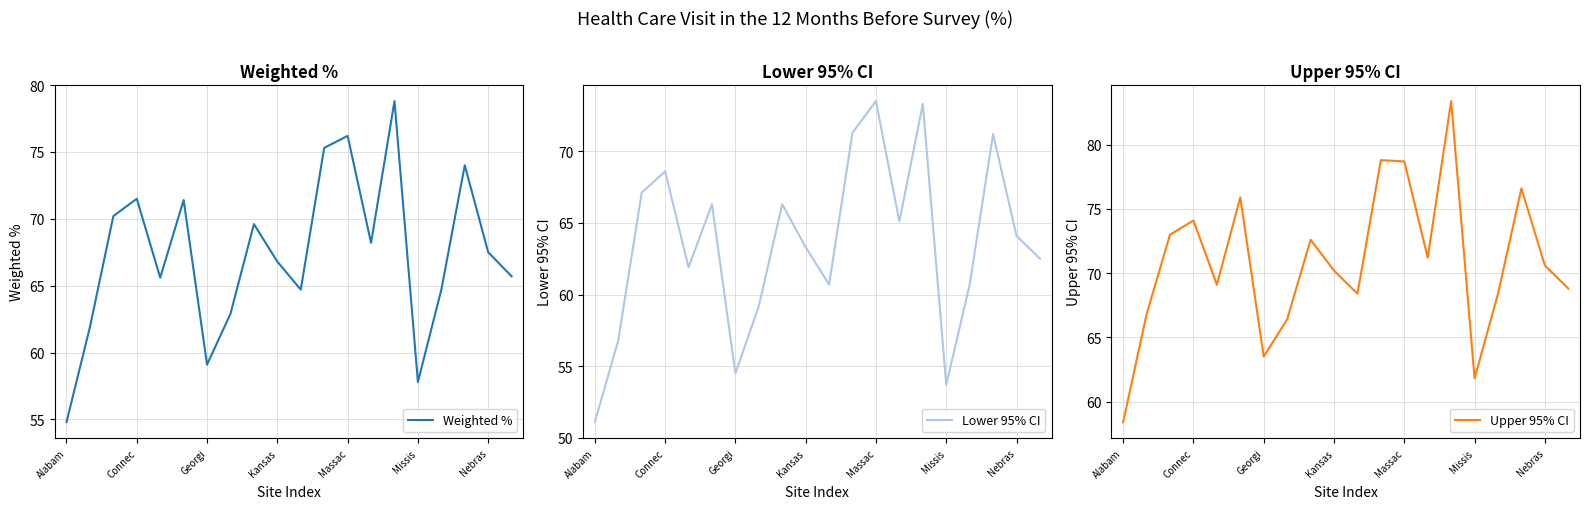

How many lines are shown in the chart?

3